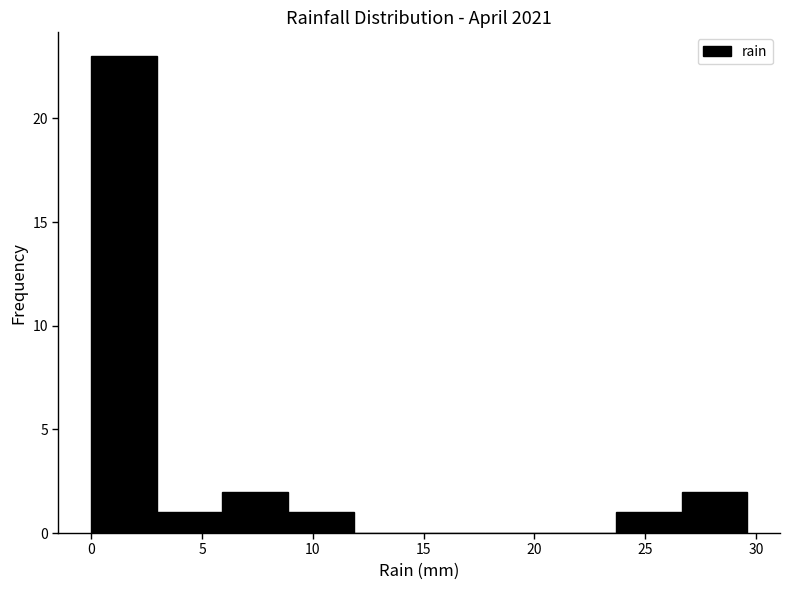

How tall is the bar that spans 9.0 to 12.0 on the x-axis? Neither the bar edges nor the heights are printed on the chart, so give them approximately, as read against the axes.

1